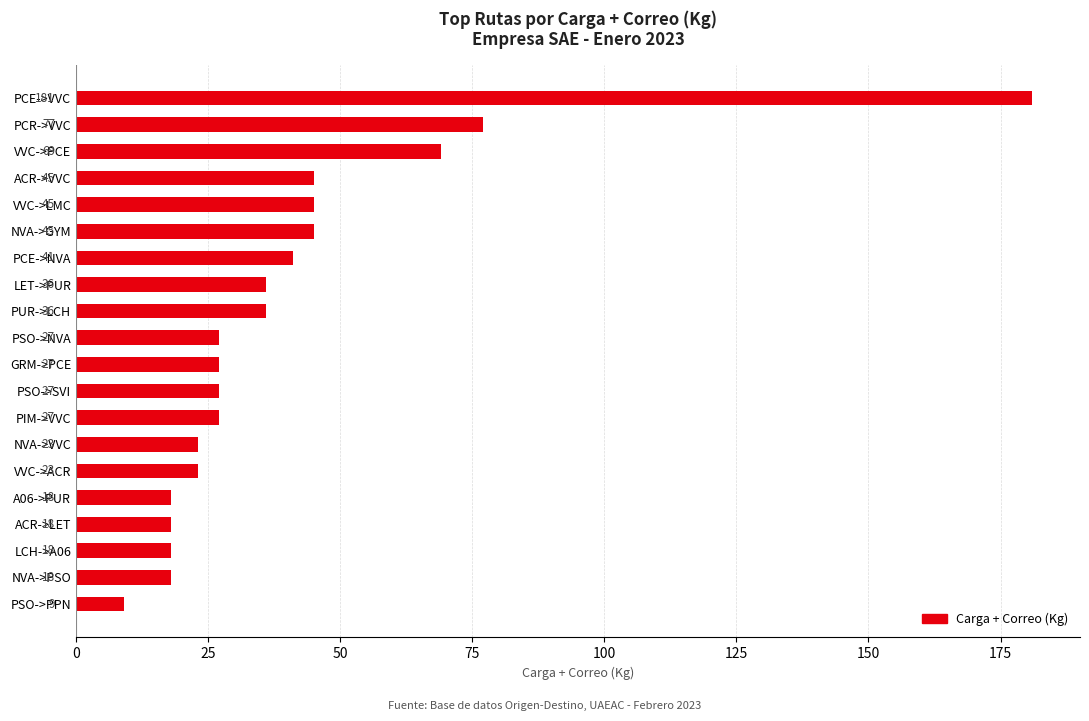

What is the difference between the maximum and minimum values?

172